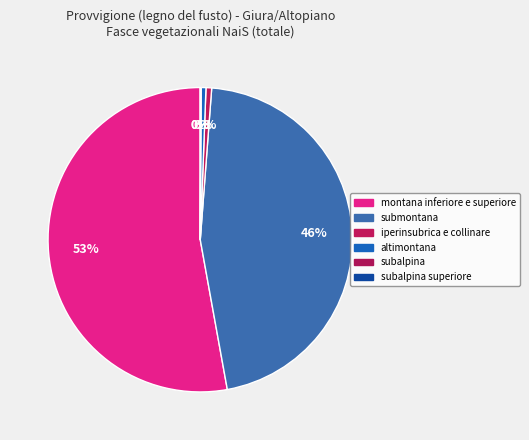

To the nearest percent, what percentage of the pie is montana inferiore e superiore?

53%